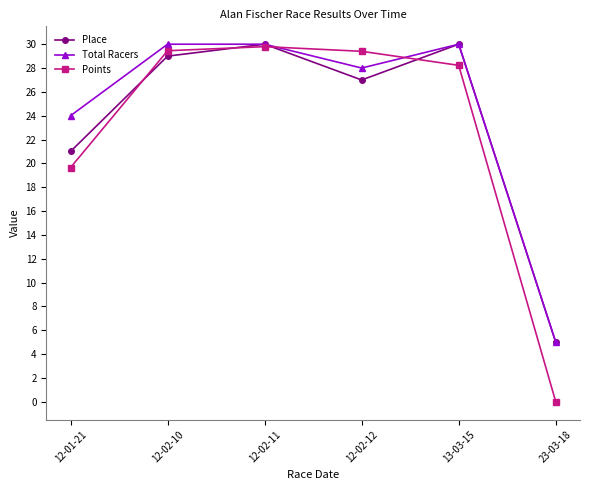

True or false: Points has more than 1 interior local peaks.

False